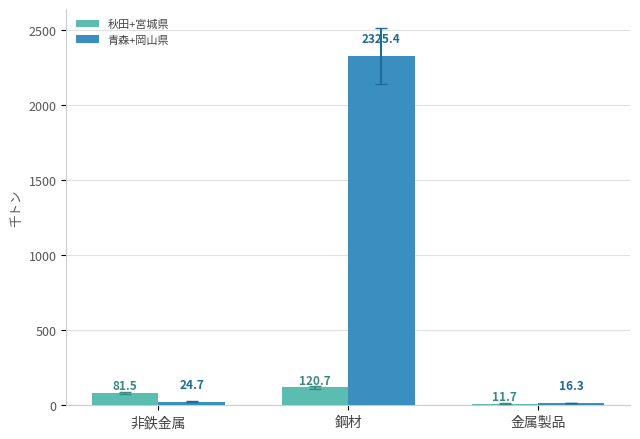

The value of 青森+岡山県 at 金属製品 is 16.3. True or false?

True